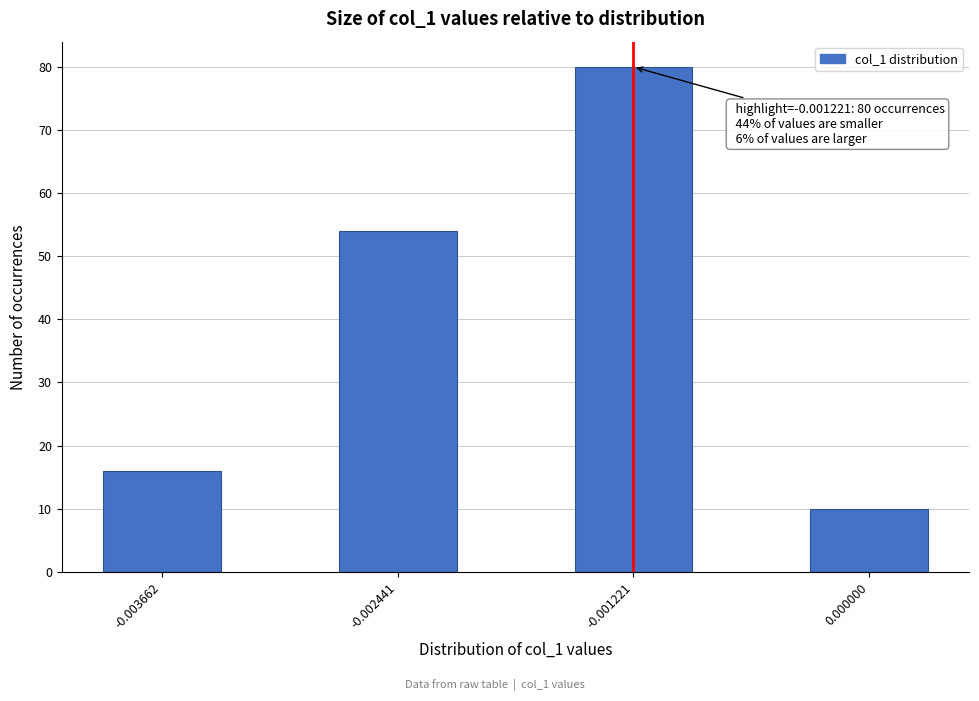

Reading left to right, transcribe all the data shown in this chart.

-0.003662=16	-0.002441=54	-0.001221=80	0.000000=10